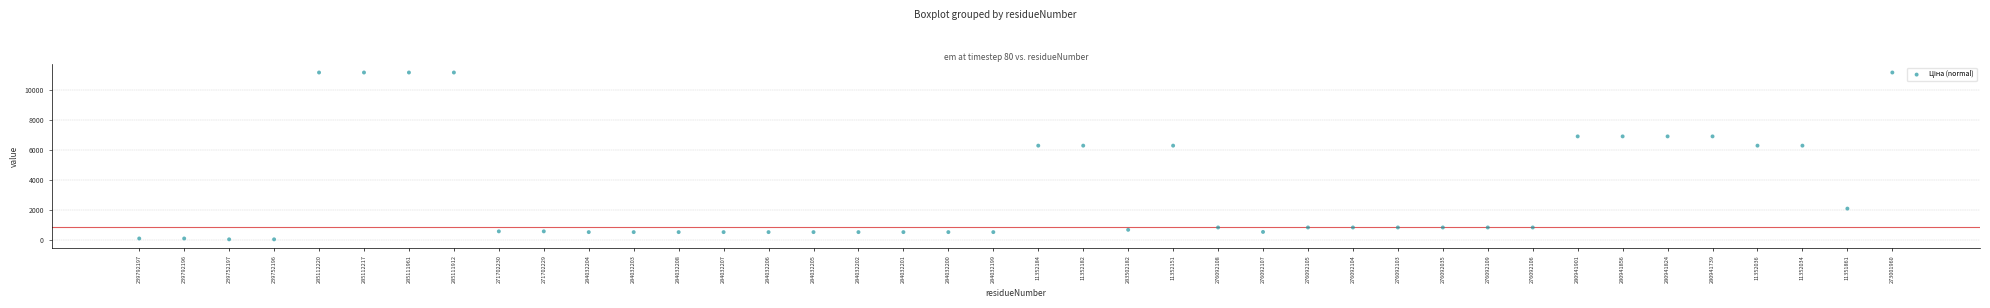

What is the range of Y values (max minus min)?

11131.1